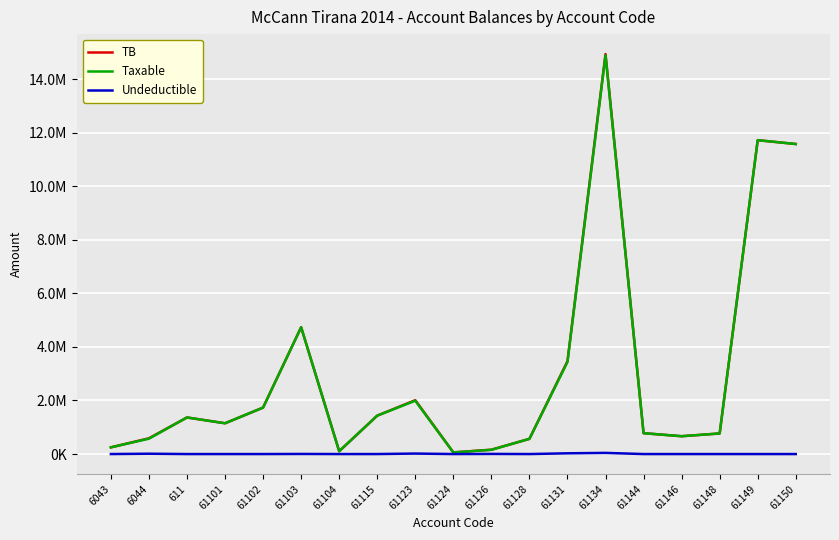

What are all the series names shown in the legend?

TB, Taxable, Undeductible